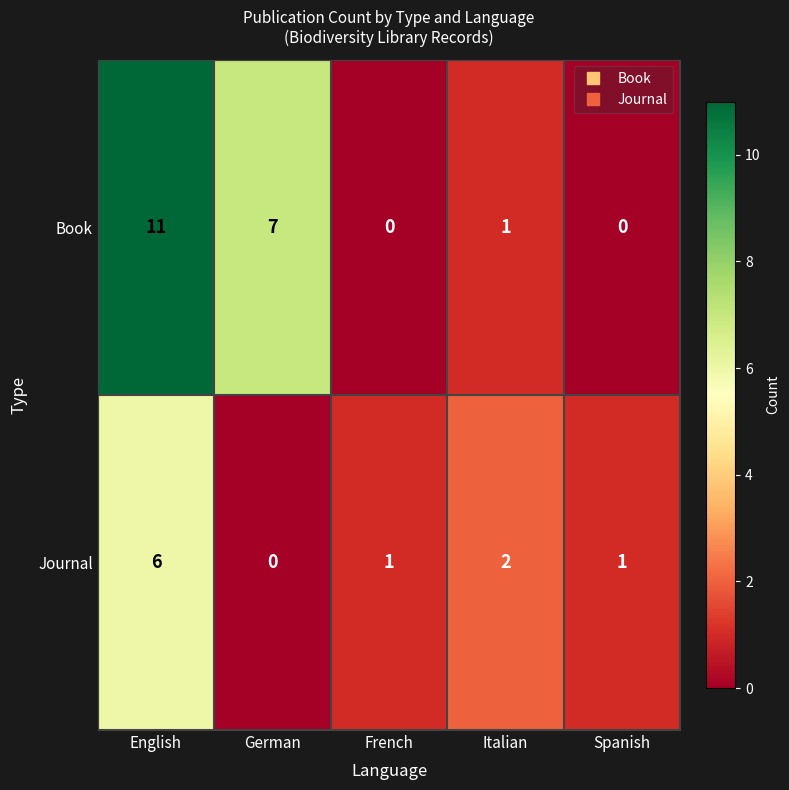

What is the total value across all series at German?

7